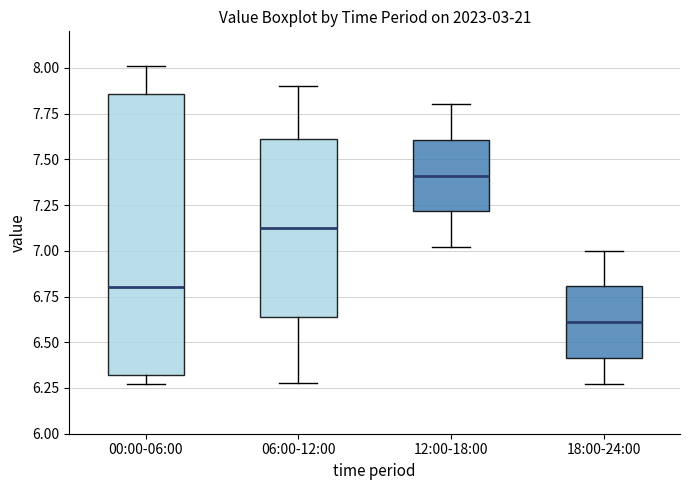

Comparing the boxes themselves (not the whiskers), which one is the tallest?

00:00-06:00